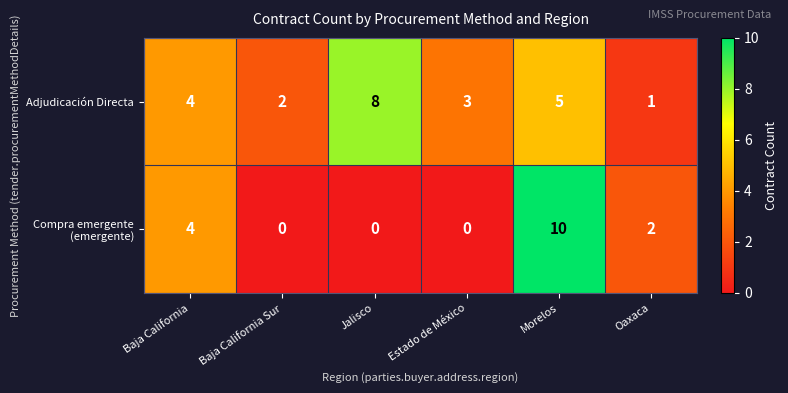

What is the difference between the second highest and second lowest values in the Adjudicación Directa series?

3